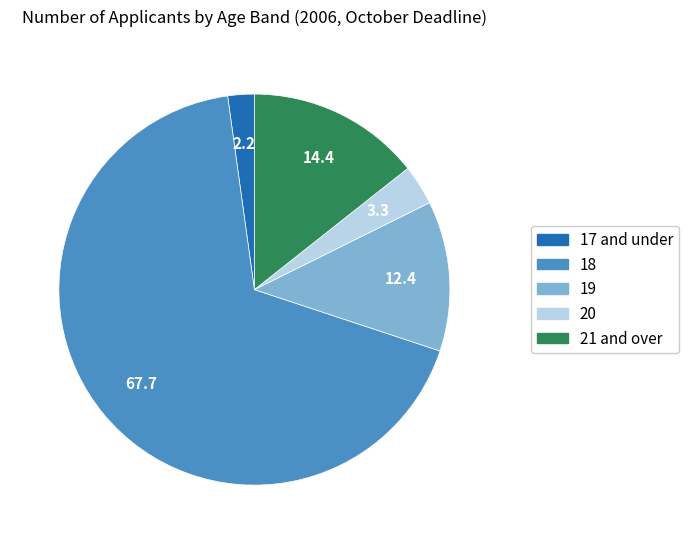

What is the ratio of the value at 17 and under to the value at 19?

0.2